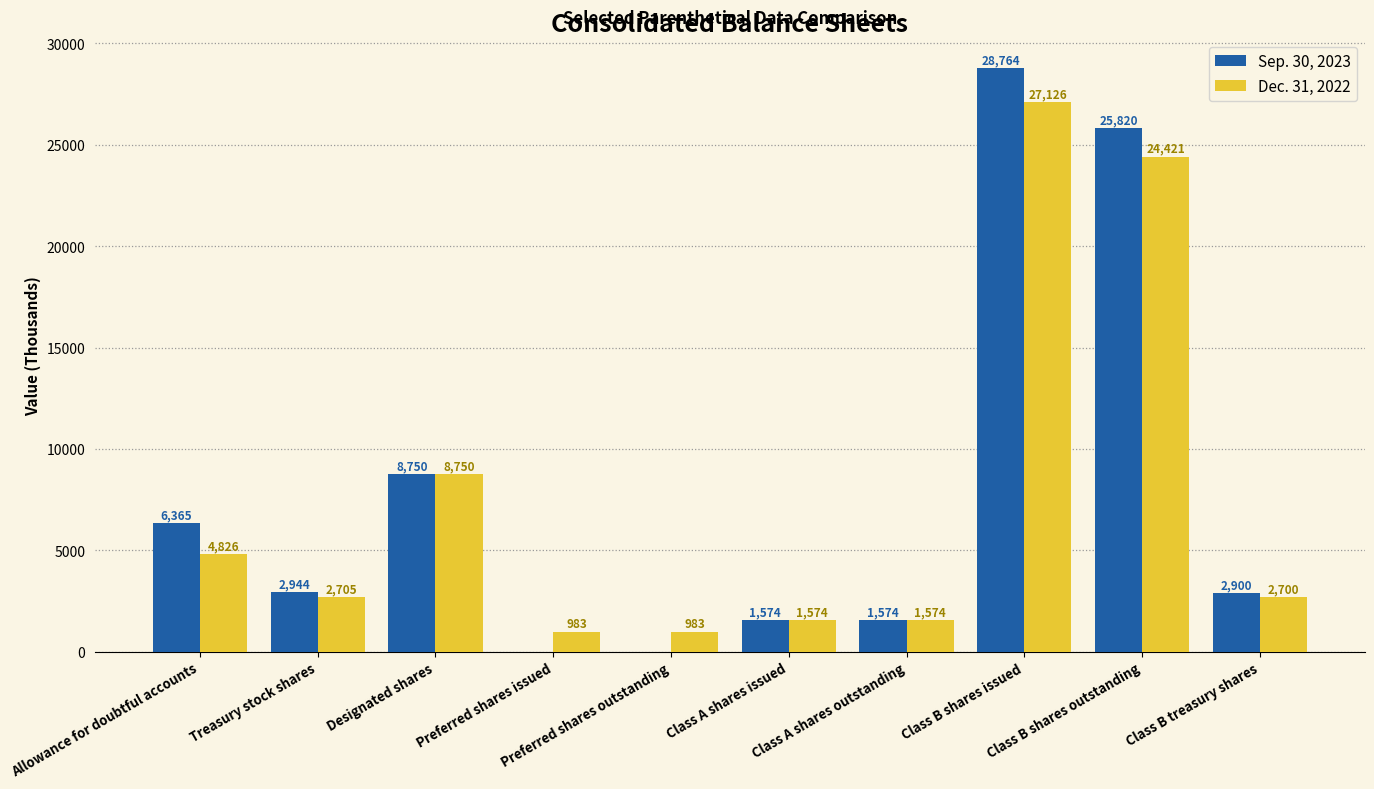

What is the sum of the Dec. 31, 2022 values at Treasury stock shares and Class B shares outstanding?

27126